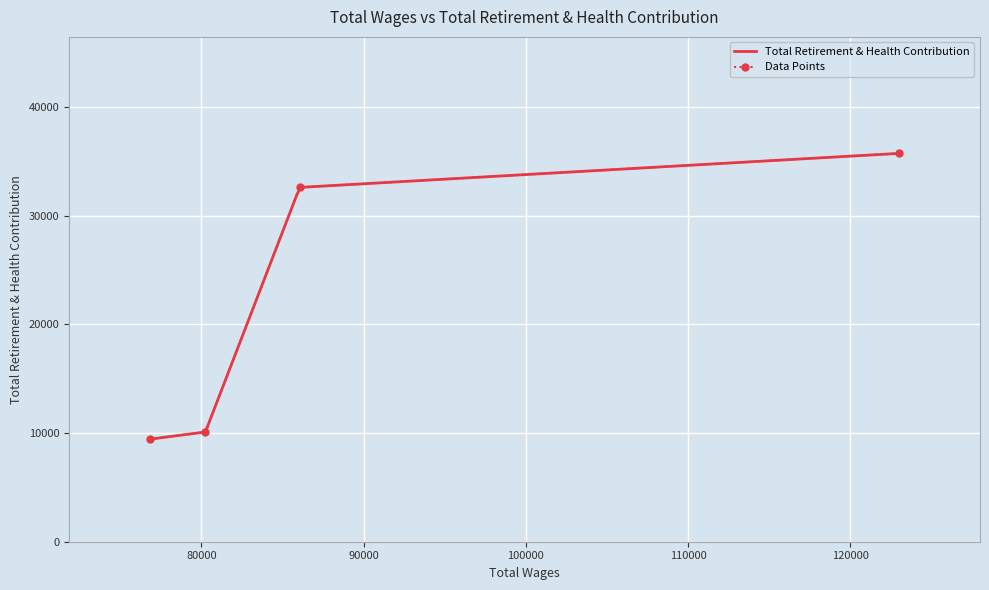

True or false: the data has more than 2 interior local peaks.

False